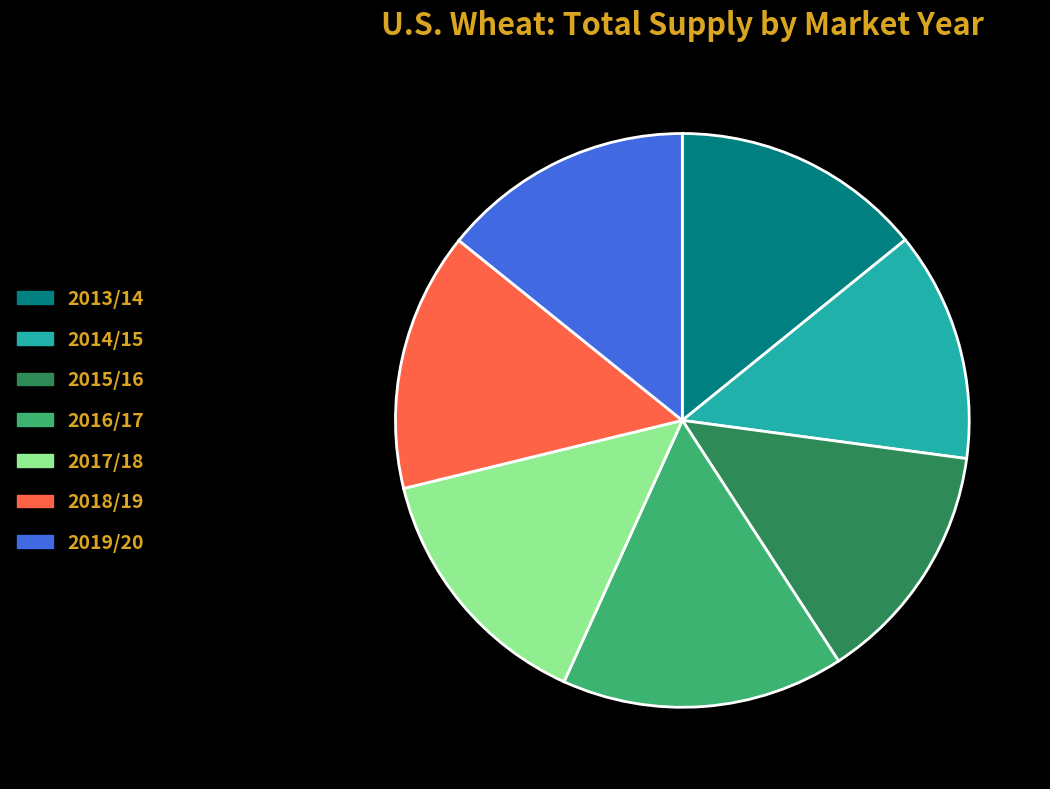

Which category has the biggest portion of the pie?

2016/17